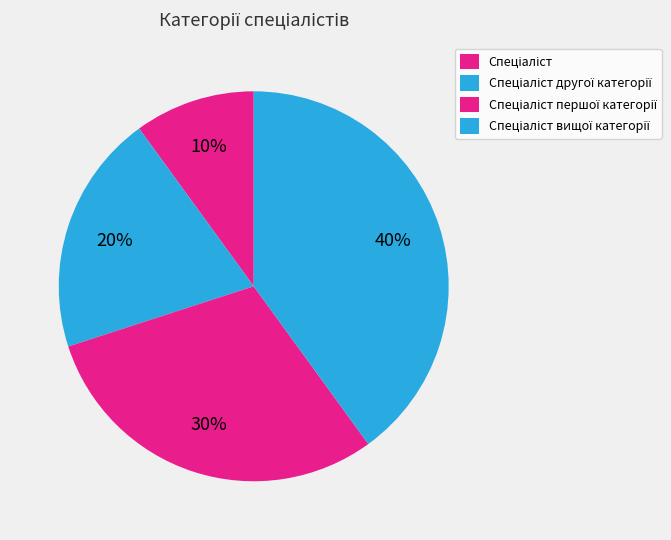

How many segments does this pie chart have?

4